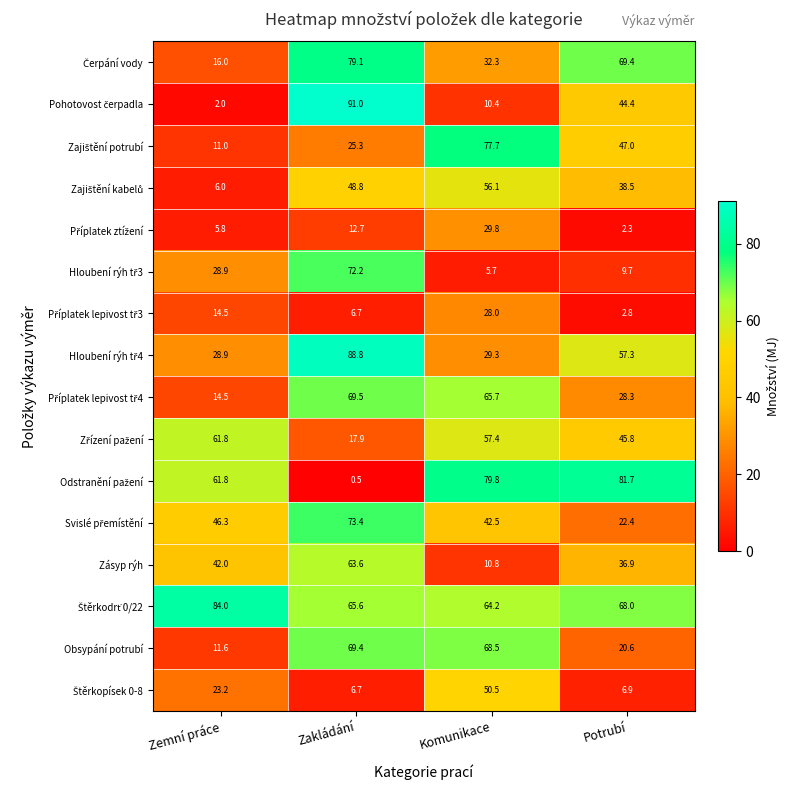

What is the average value of the Zásyp rýh series?

38.3